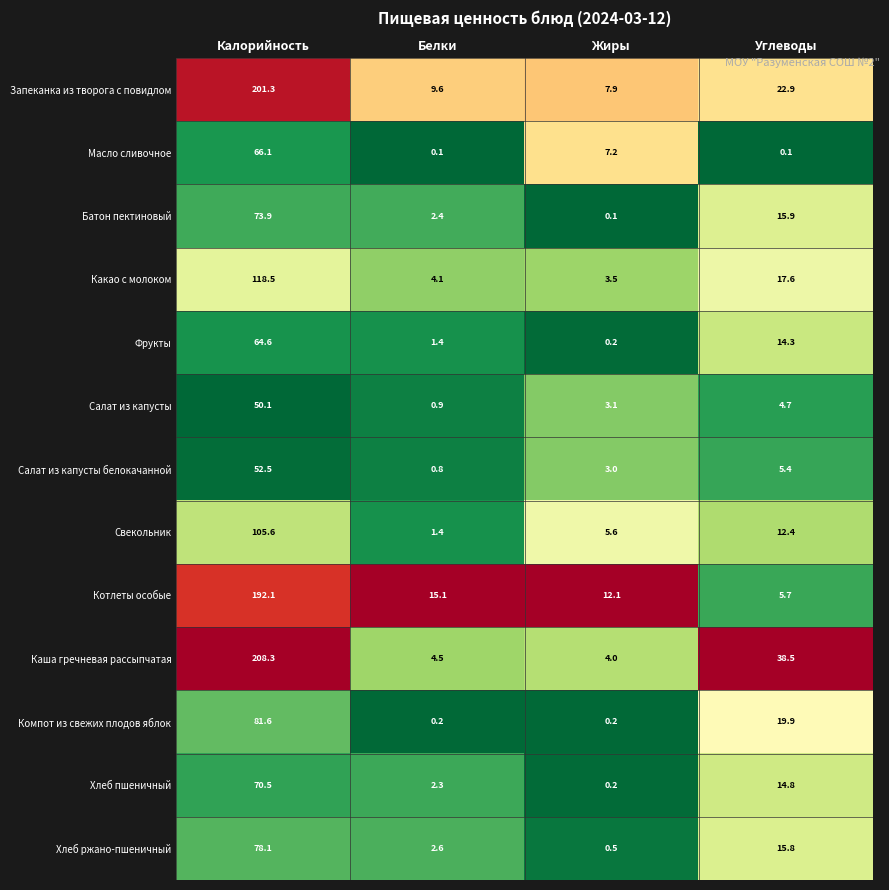

Rank the series at Калорийность from lowest to highest value.

Салат из капусты, Салат из капусты белокачанной, Фрукты, Масло сливочное, Хлеб пшеничный, Батон пектиновый, Хлеб ржано-пшеничный, Компот из свежих плодов яблок, Свекольник, Какао с молоком, Котлеты особые, Запеканка из творога с повидлом, Каша гречневая рассыпчатая